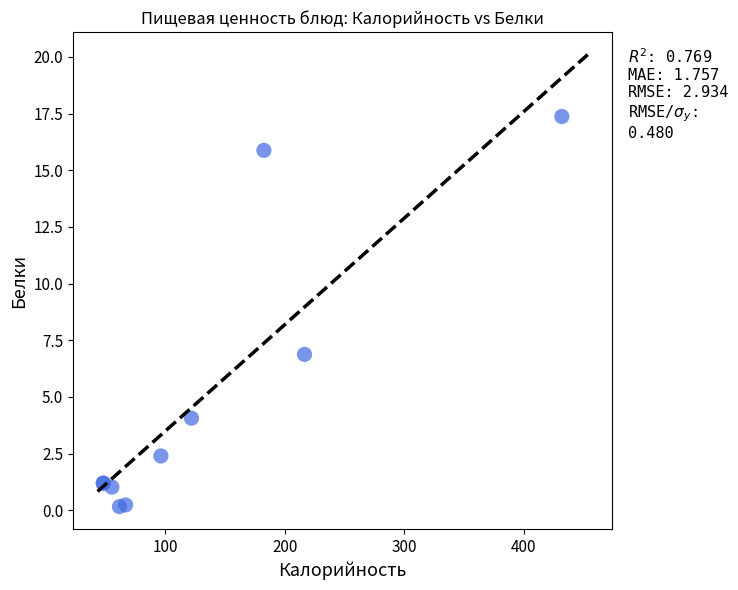

What Y value in the scatter plot is closest to 8?

6.9